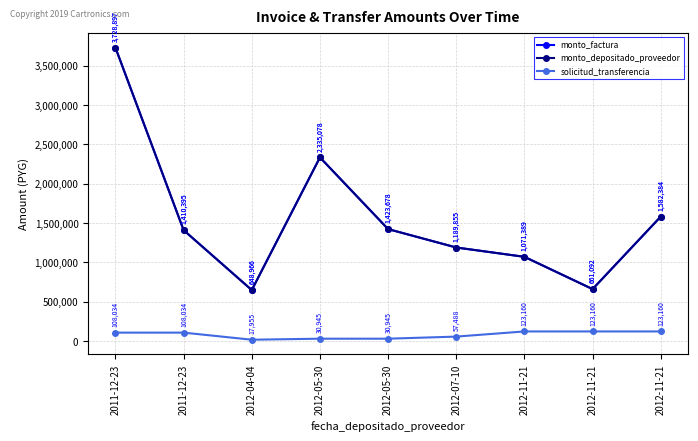

Which category has the lowest value across all series?

2012-04-04